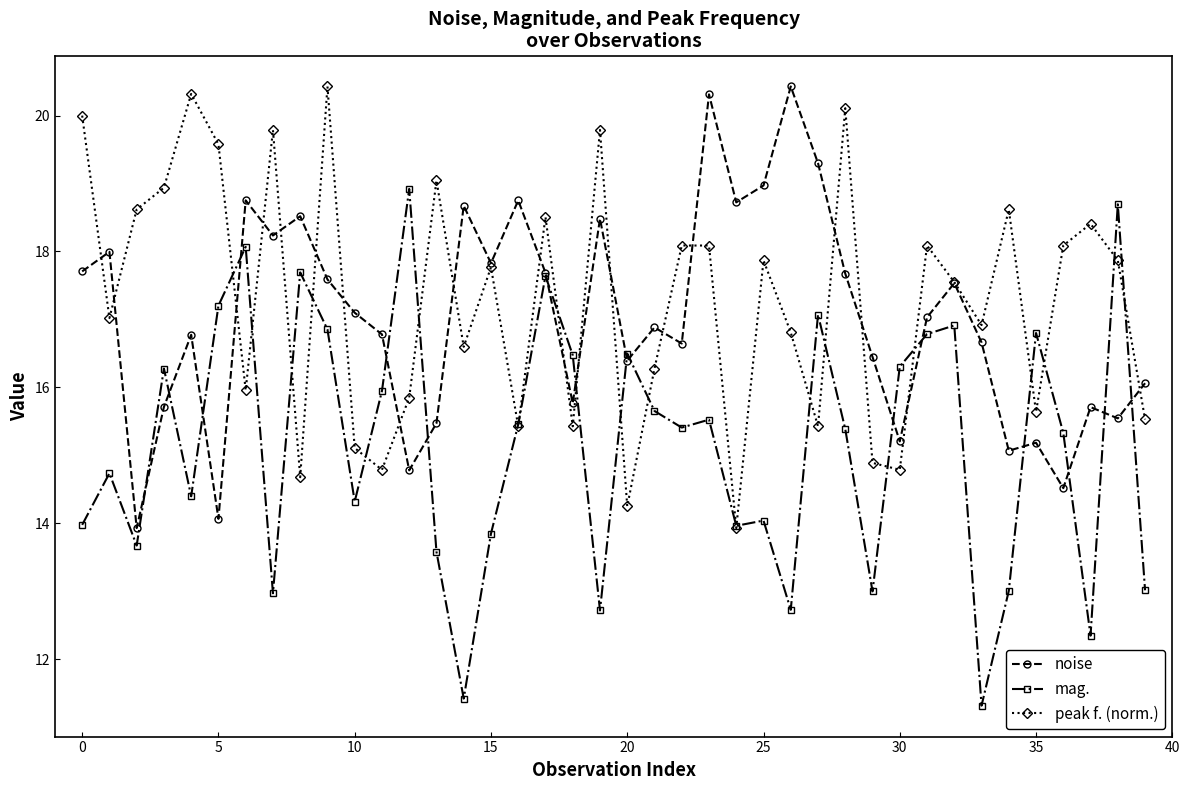

What is the maximum value shown in the chart?

20.4